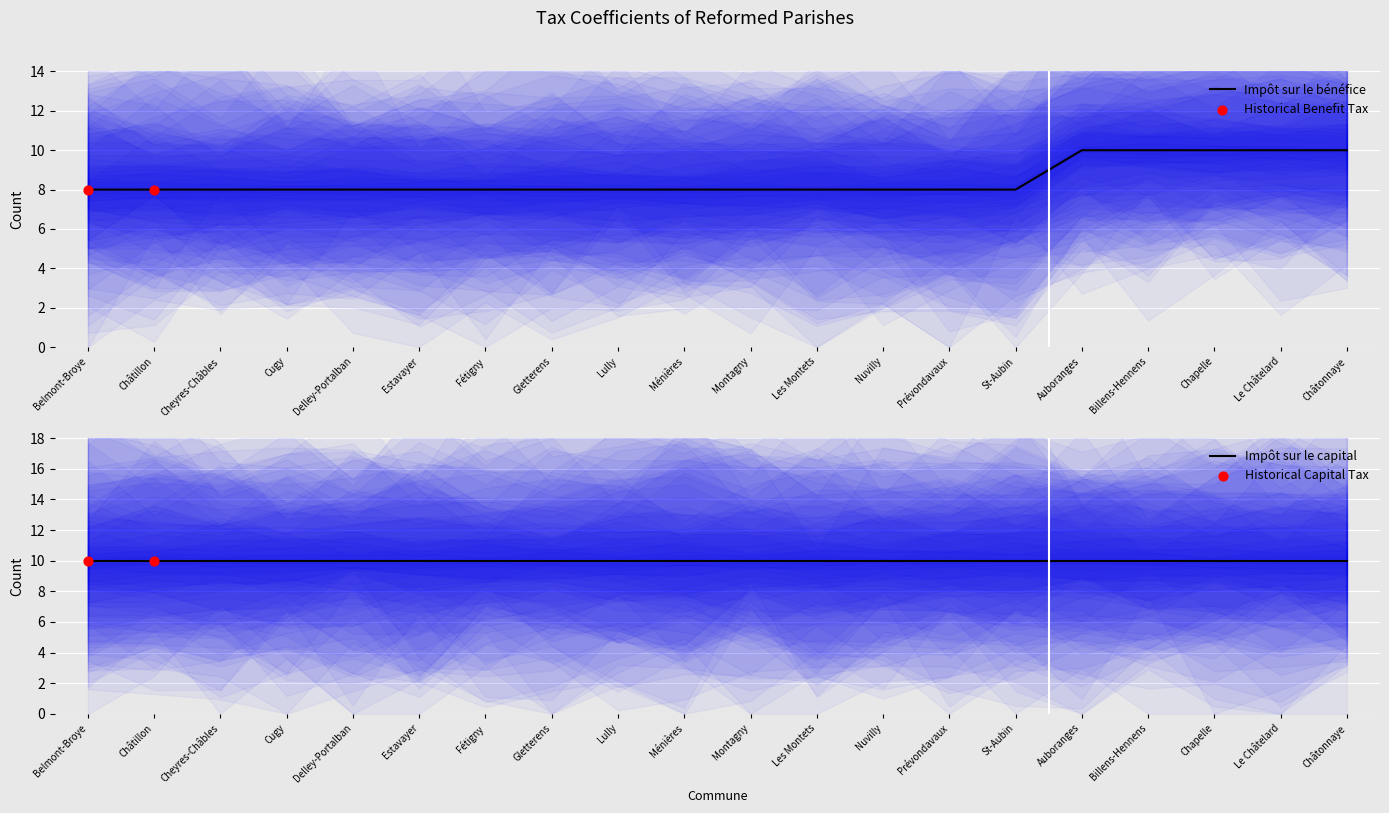

Between Billens-Hennens and St-Aubin, which is larger?

Billens-Hennens